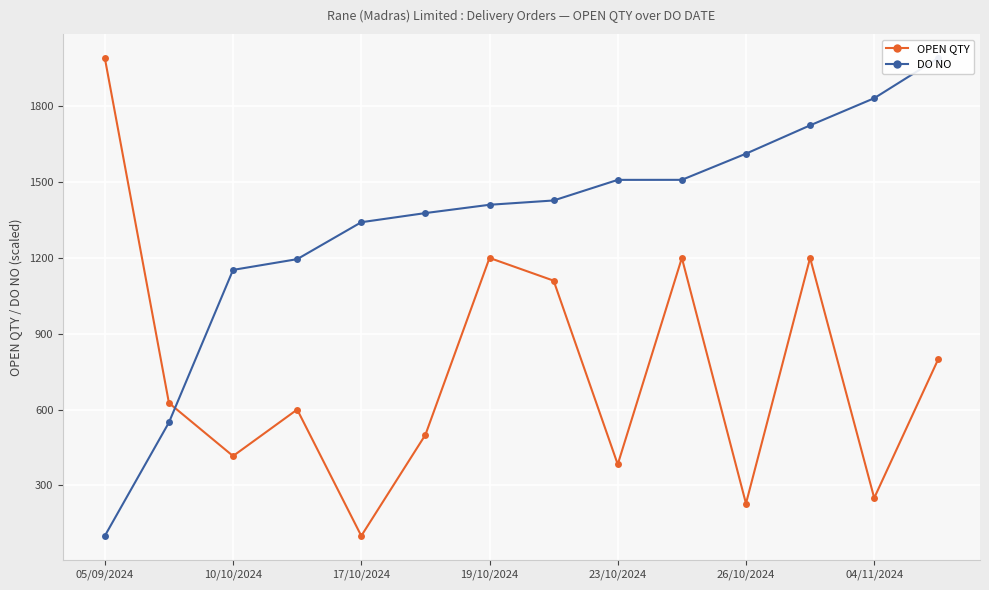

Where is the first local minimum for OPEN QTY?

10/10/2024